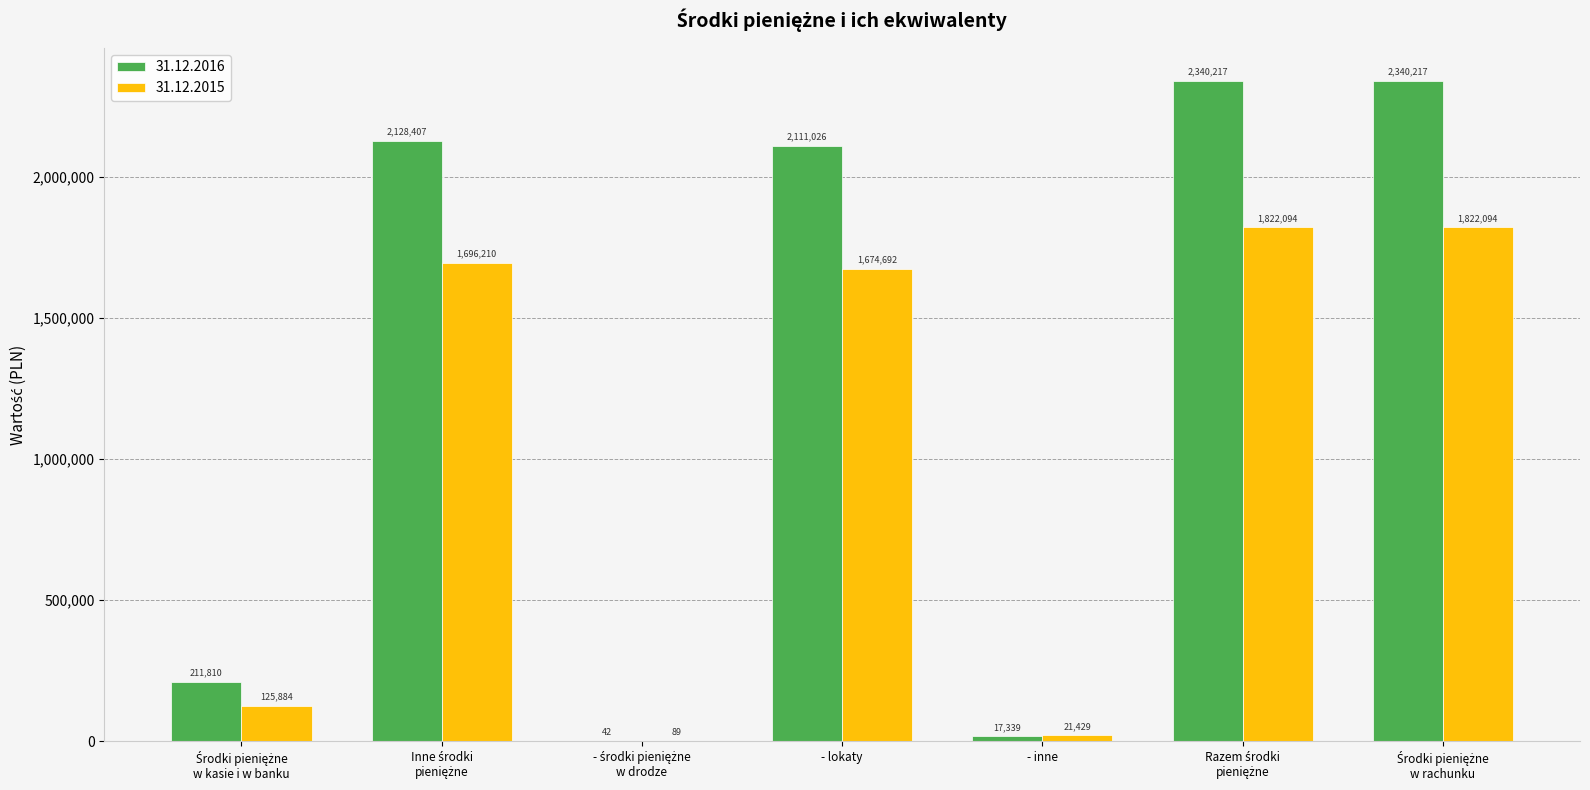

Reading left to right, extract all data points from this chart.

31.12.2016: 211810	2128407	42	2111026	17339	2340217	2340217
31.12.2015: 125884	1696210	89	1674692	21429	1822094	1822094